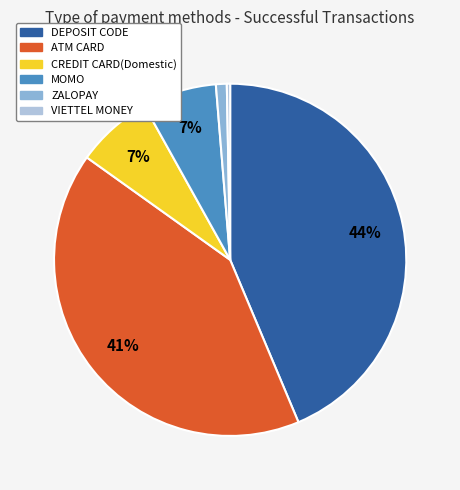

Is it true that DEPOSIT CODE is 39% of the pie?

False